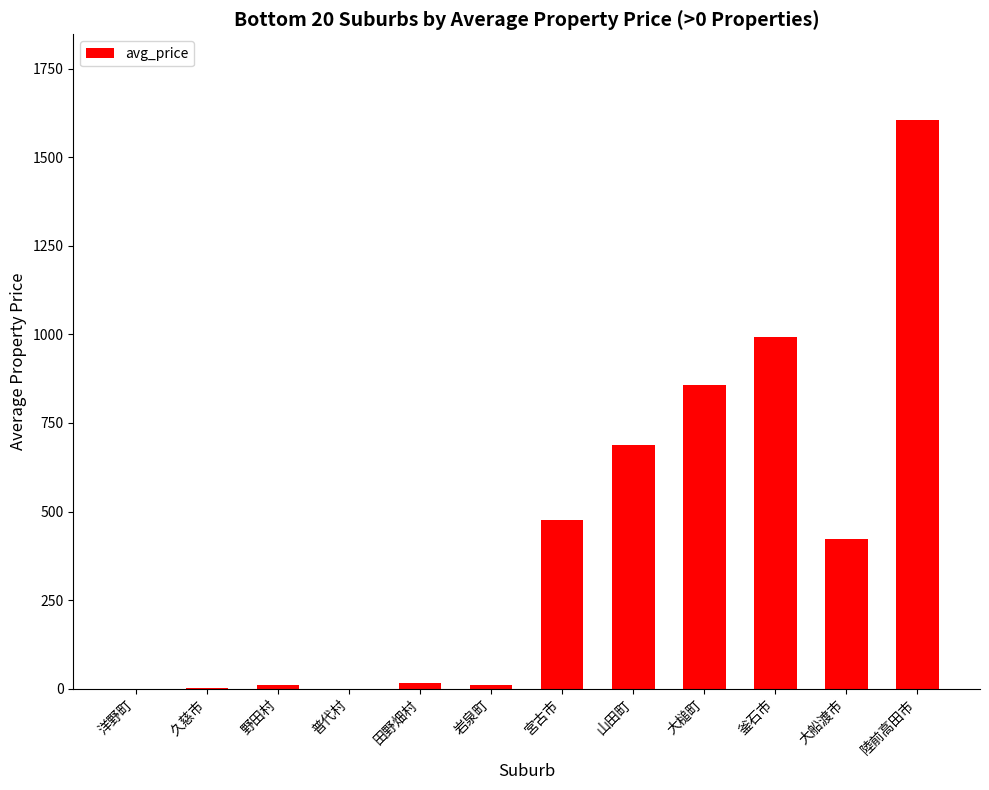

At which label is the value closest to 803?

大槌町